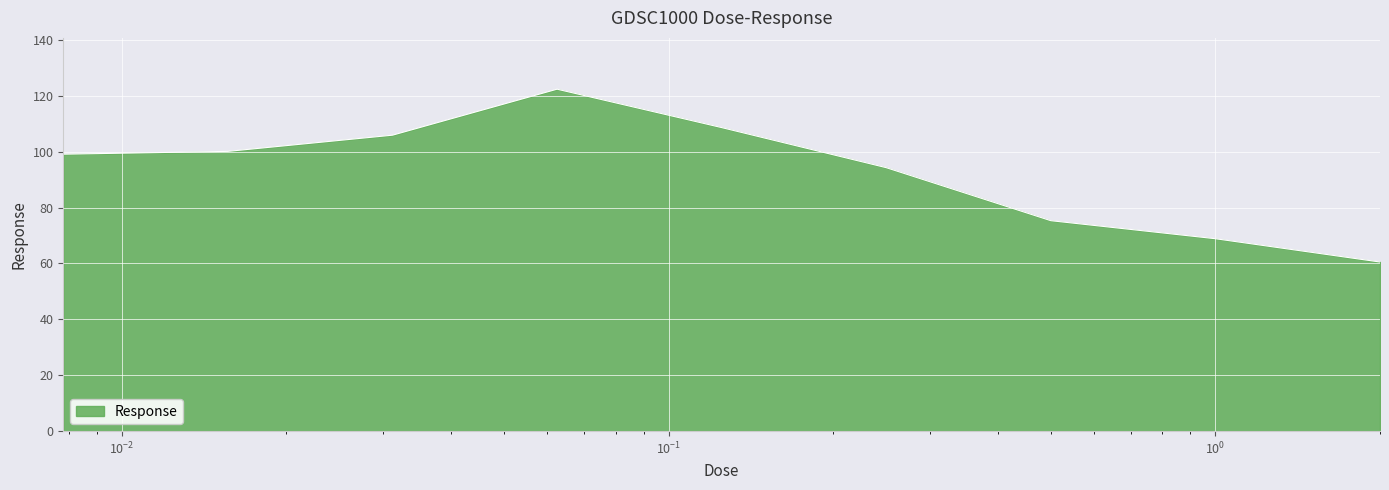

What is the greatest value displayed?

122.4